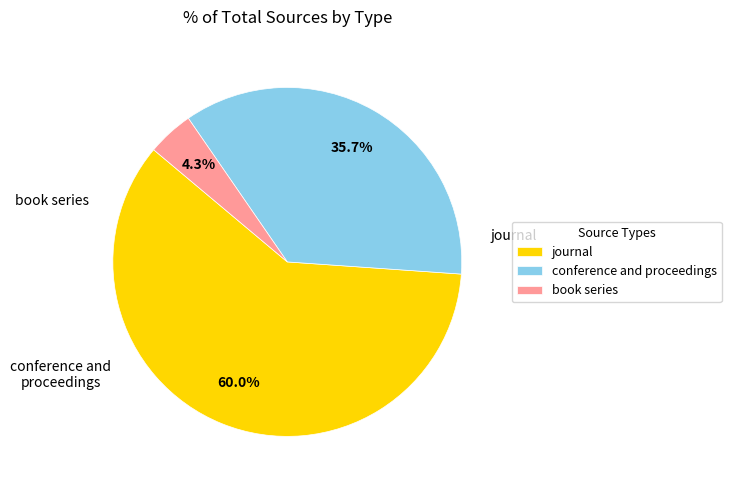

To the nearest percent, what portion does book series represent?

4%